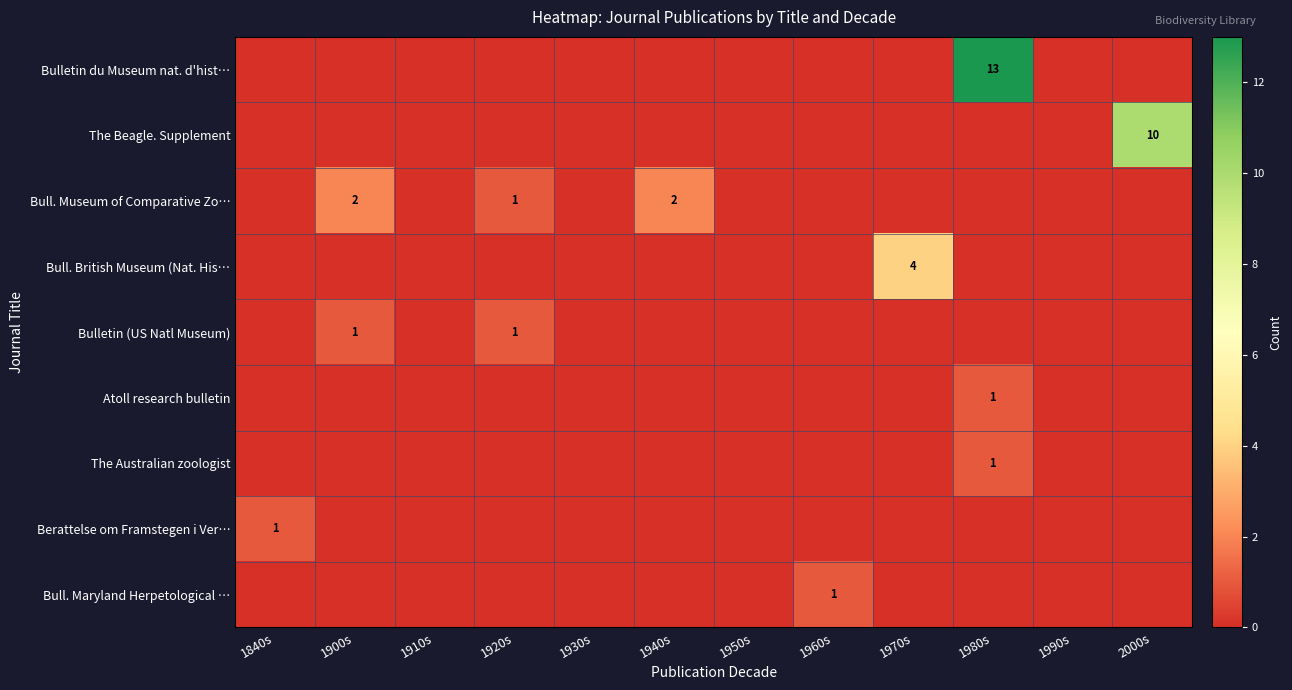

The value of The Australian zoologist at 1980s is 2. True or false?

False